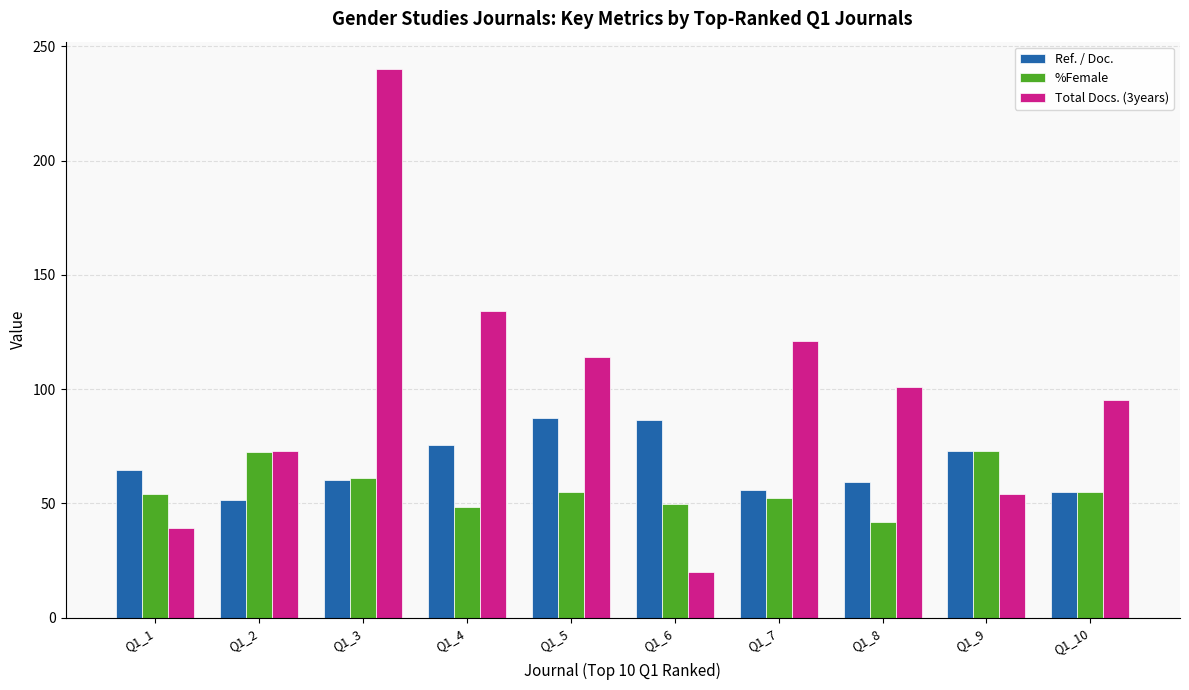

Does the chart contain stacked bars?

No